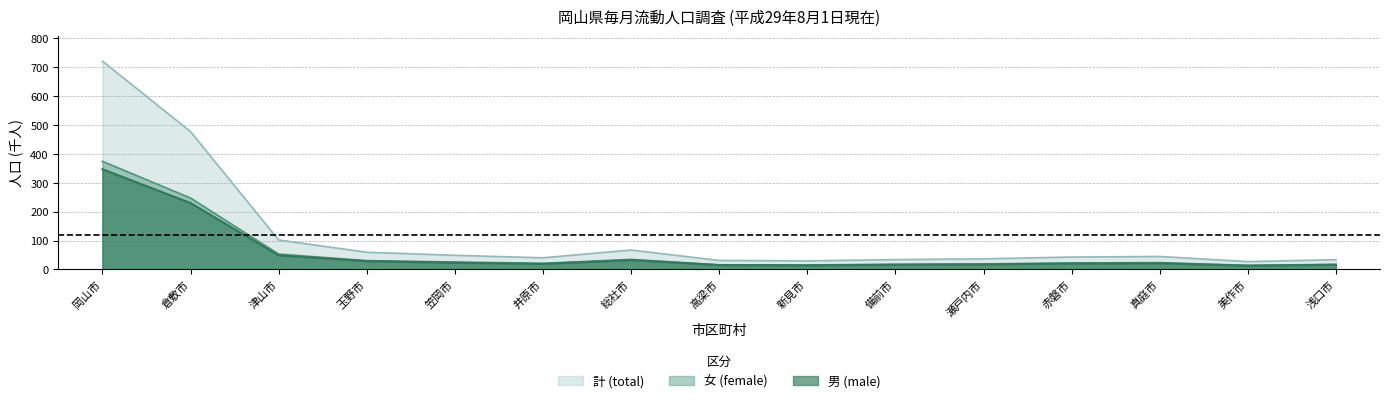

At which category is the sum across all series the highest?

岡山市